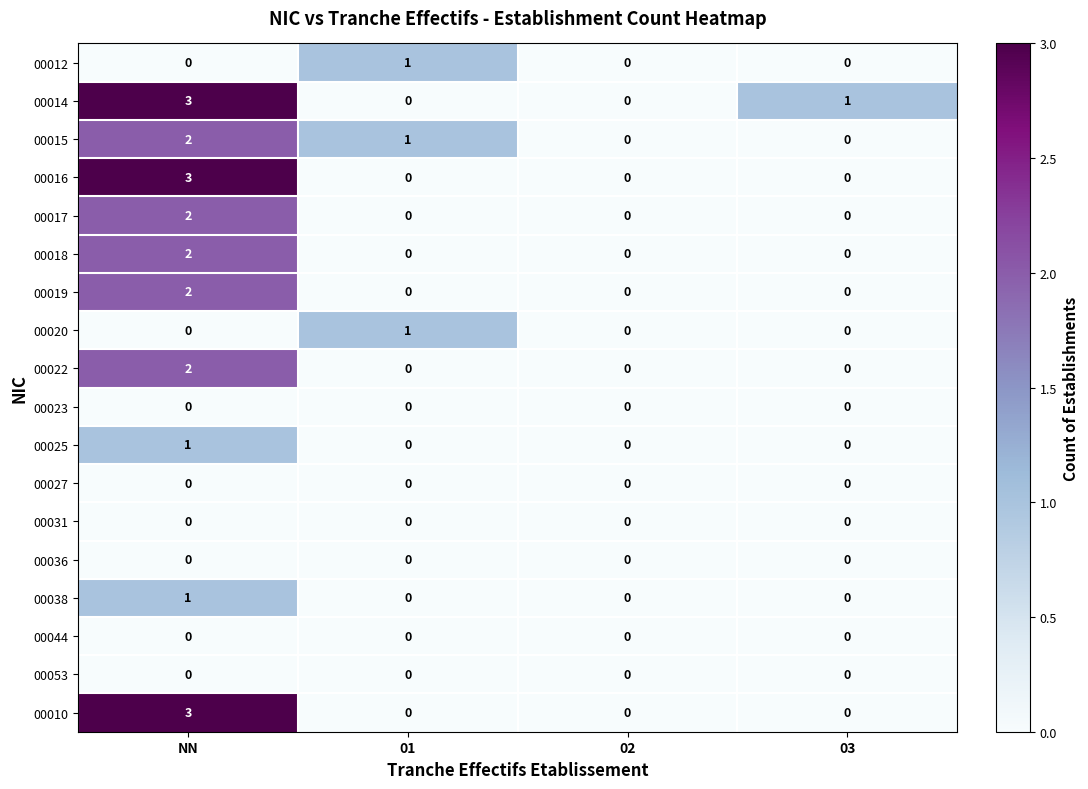

The 00014 series shows 5 at NN. True or false?

False